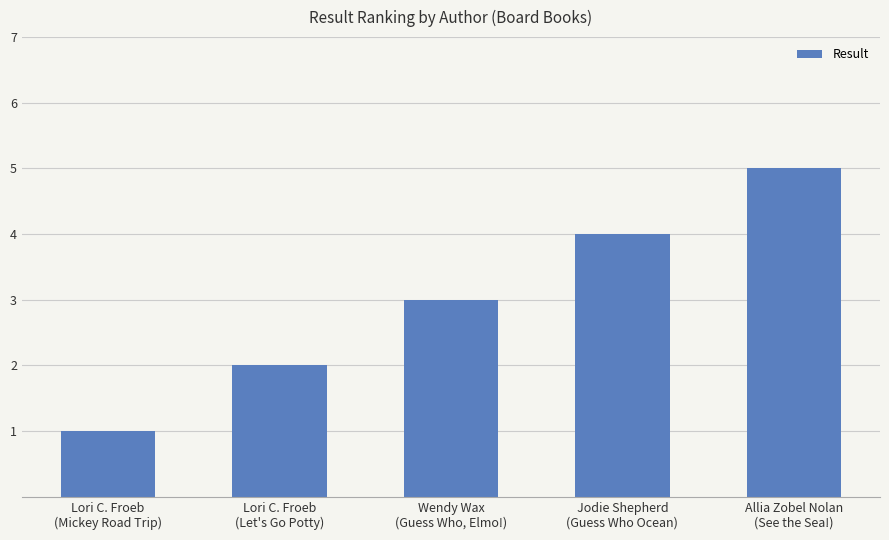

How many bars are there in total?

5